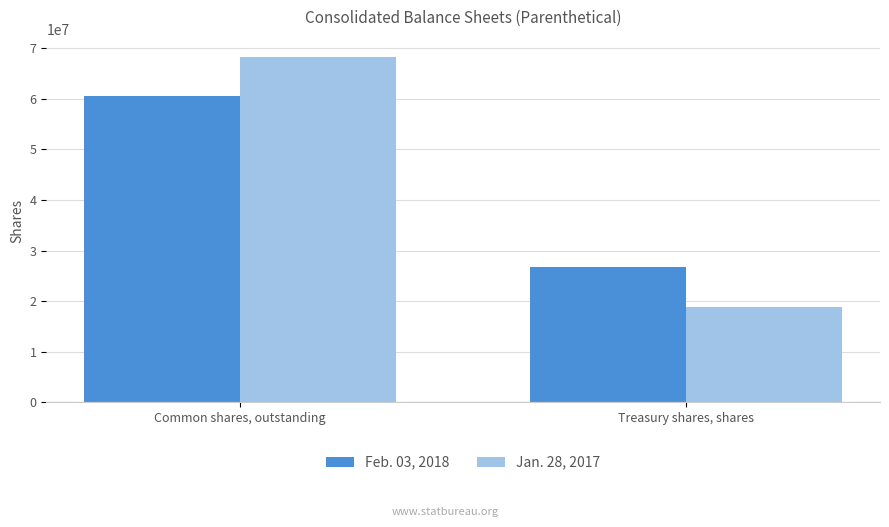

What is the label of the 2nd bar from the right?

Common shares, outstanding